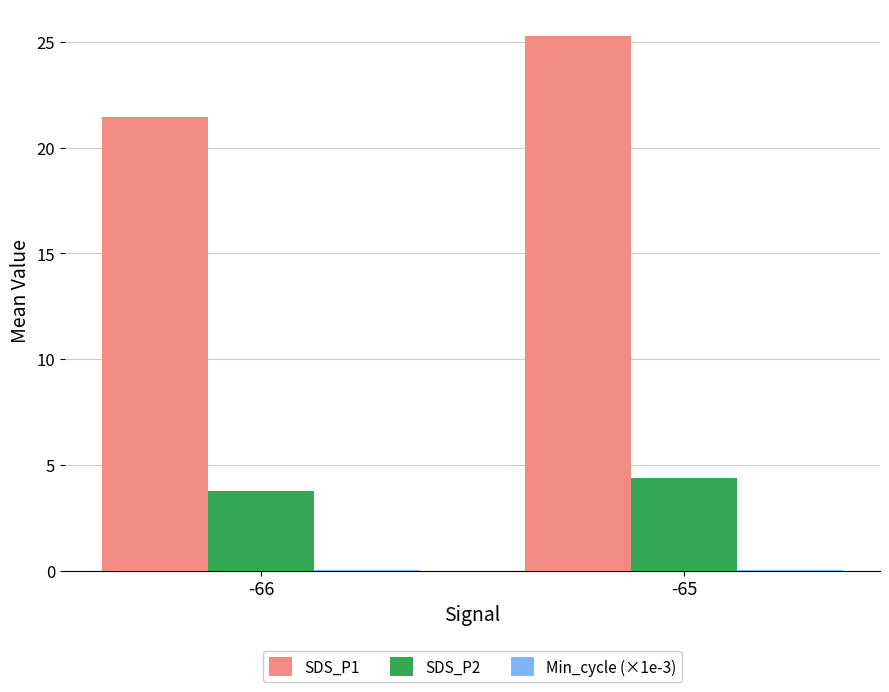

At which category does the chart reach its peak across all series?

-65